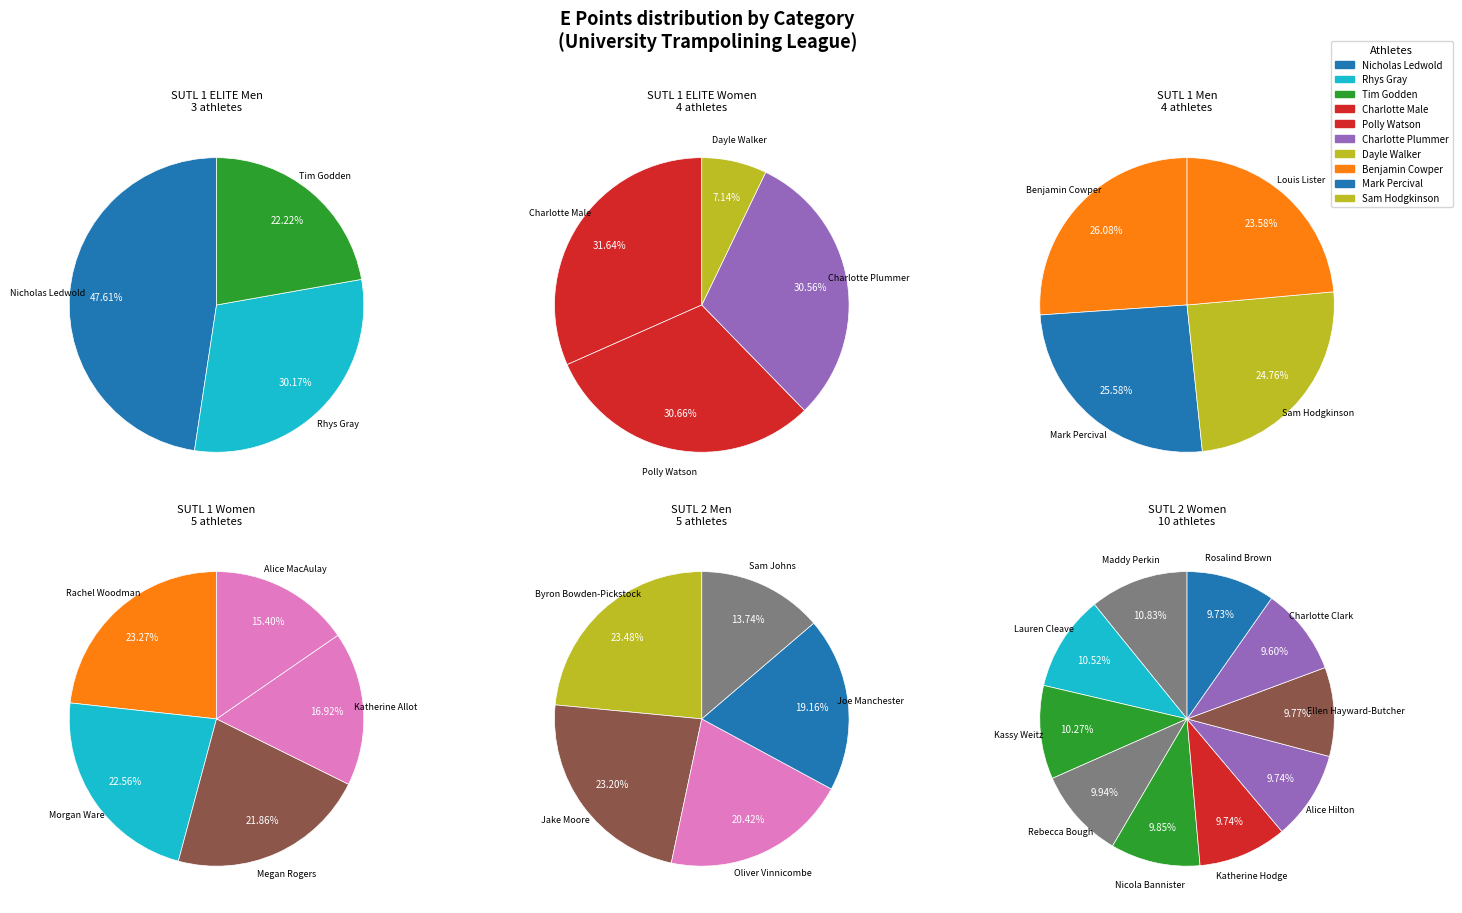

How much of the chart is everything except Tim Godden?

77.8%